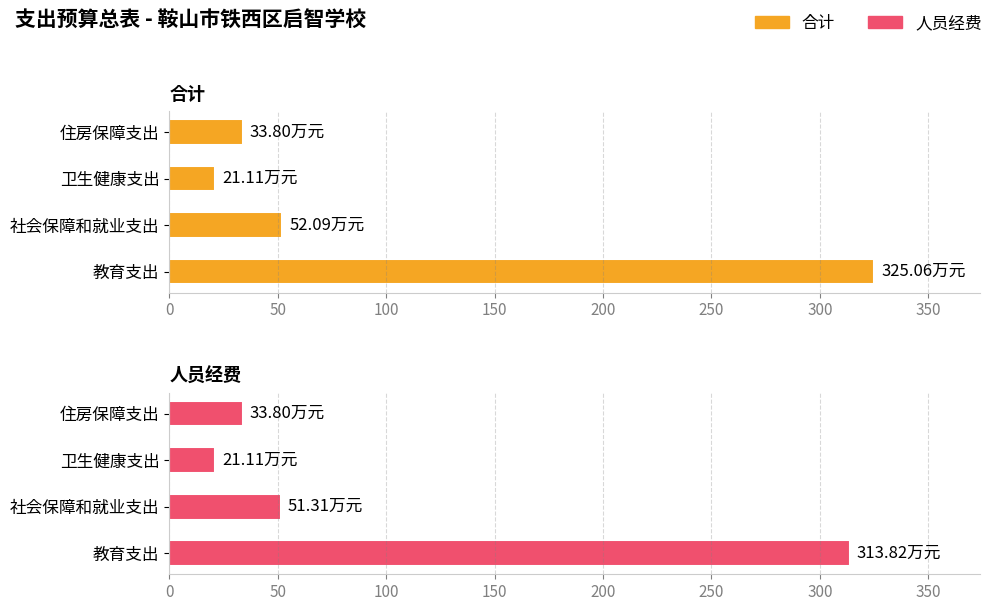

What is the value of the 合计 bar at the 2nd from the left?

52.1